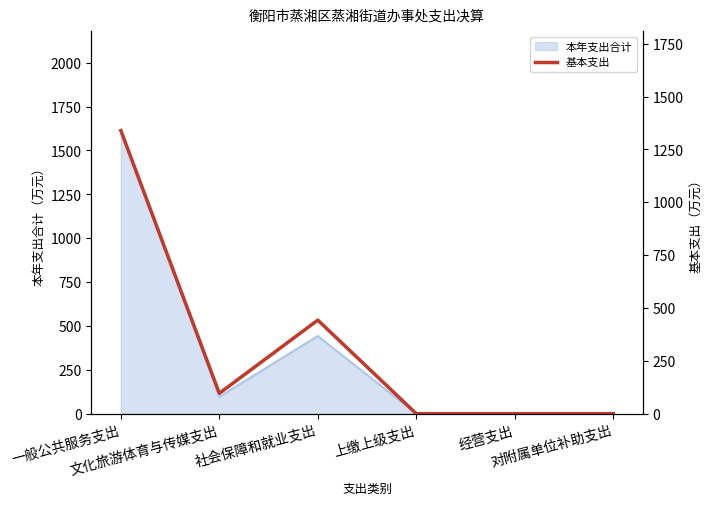

What is the value of the 3rd point from the left?

442.7